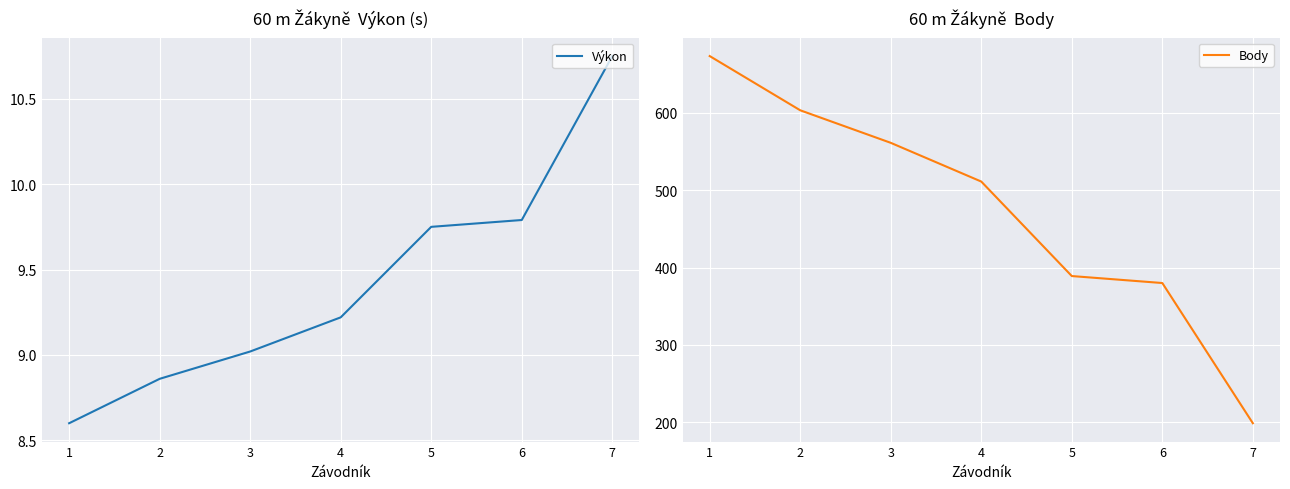

How many lines are shown in the chart?

2